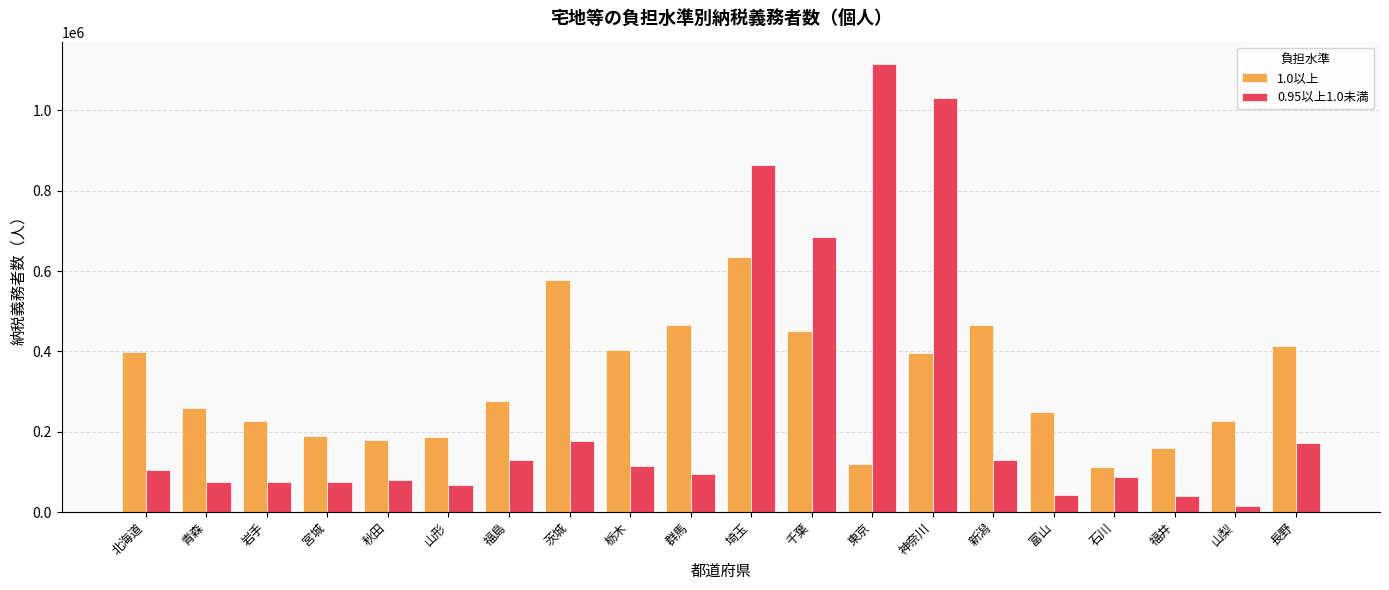

Count the number of categories in the chart.

20